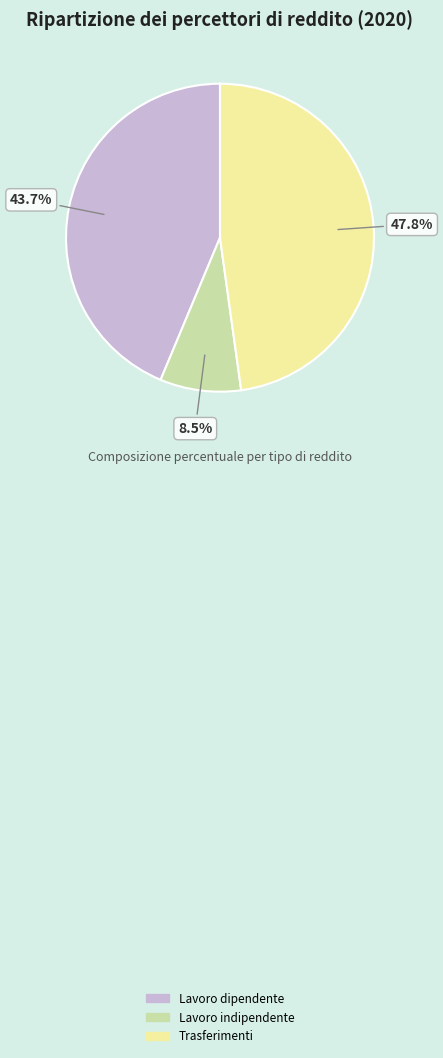

What portion of the pie excludes Trasferimenti?

52.2%